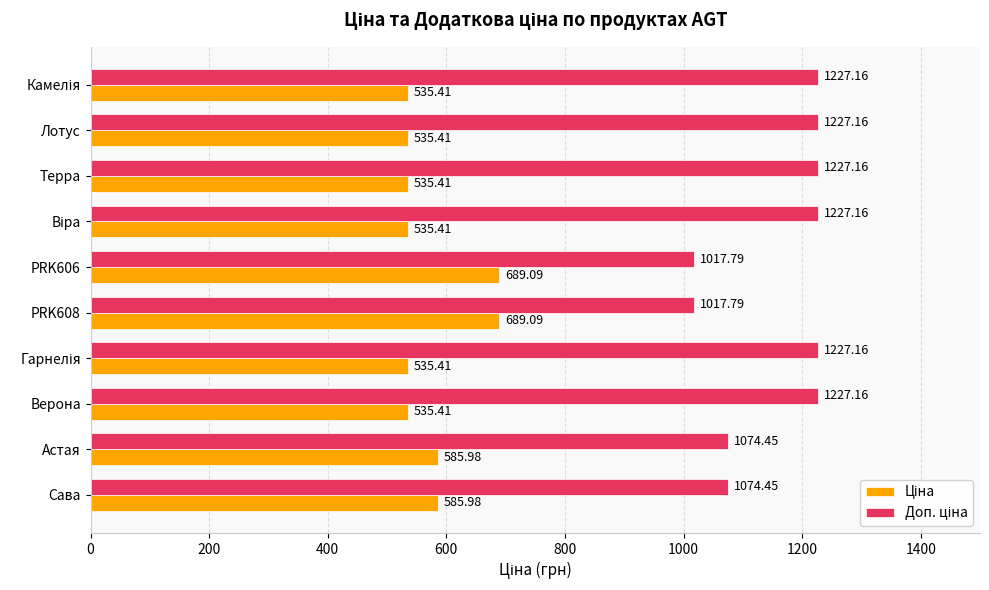

What is the difference between the highest and lowest values at PRK608?

328.7